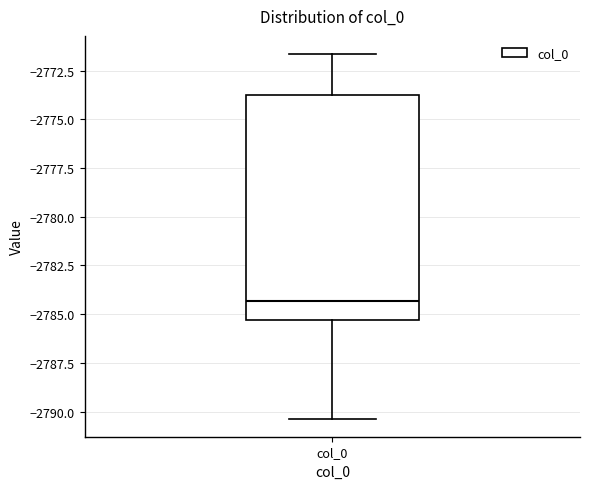

Read this box plot against the y-axis: the position of the median line, the range covered by the box, and the ends of both whiskers. The values are not printed on the chart, so give them approximately, as read against the axis.

median -2784.5, box -2785.5 to -2774.0, whiskers -2790.5 to -2771.5